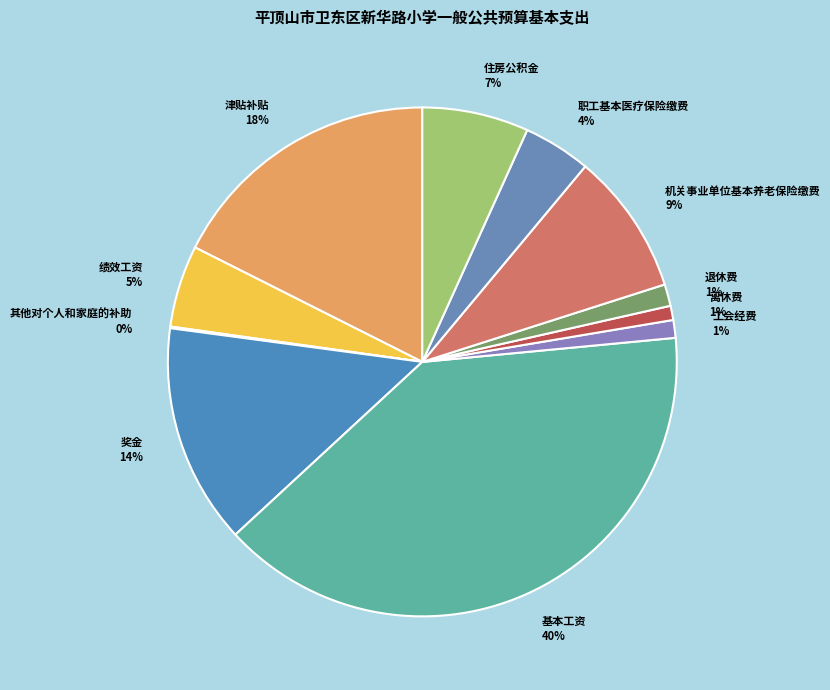

True or false: 津贴补贴 accounts for 6% of the total.

False